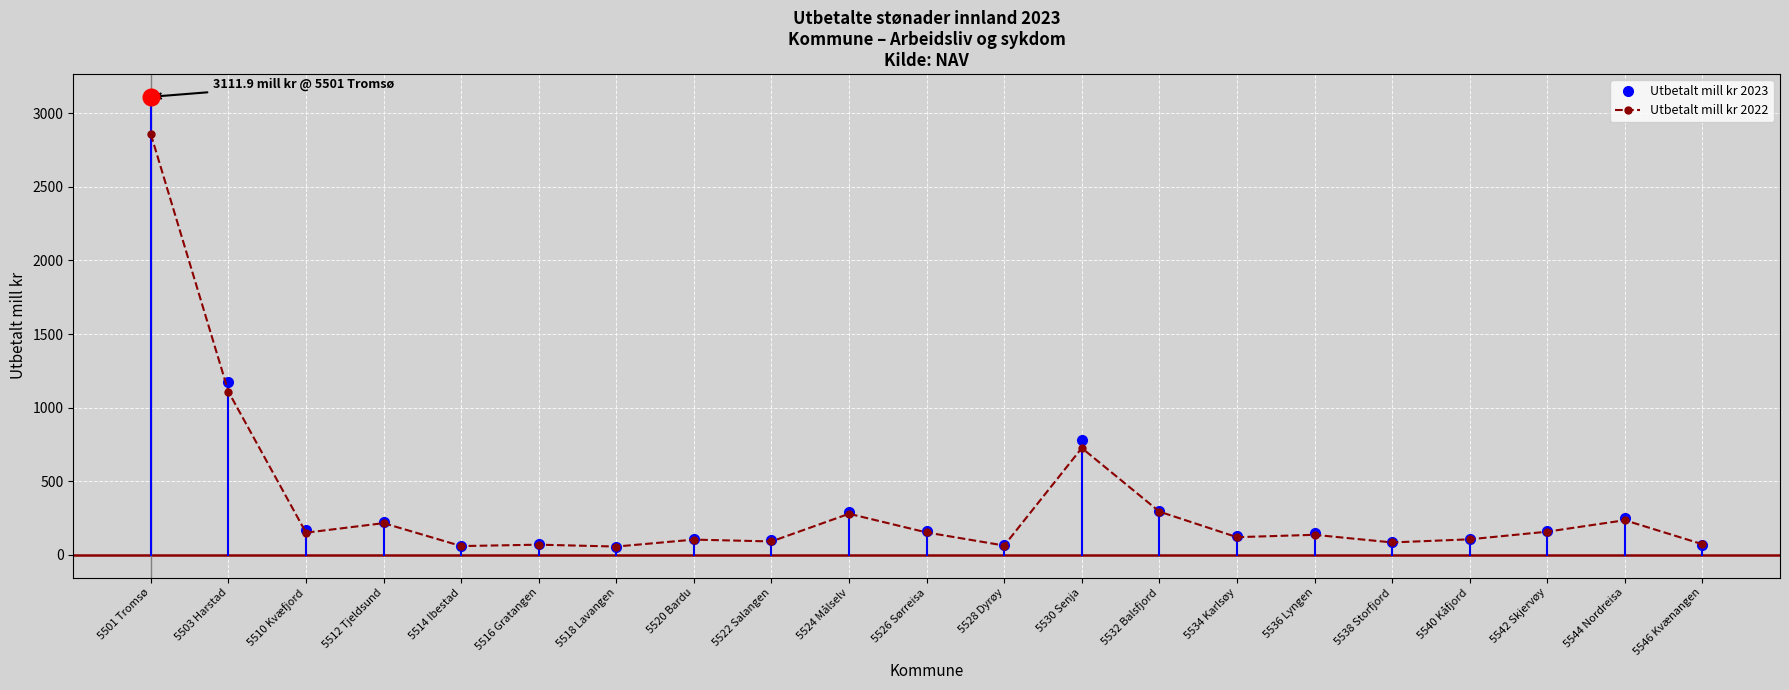

How many series are shown in this chart?

2